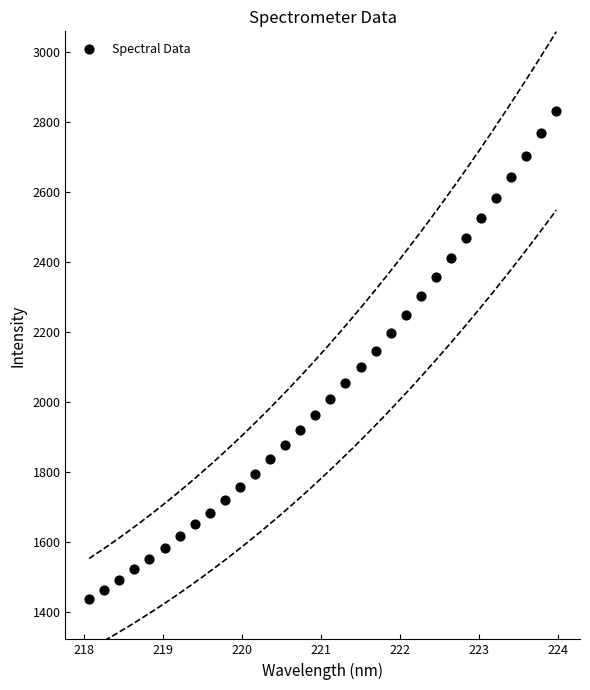

What is the range of Y values (max minus min)?

1394.8